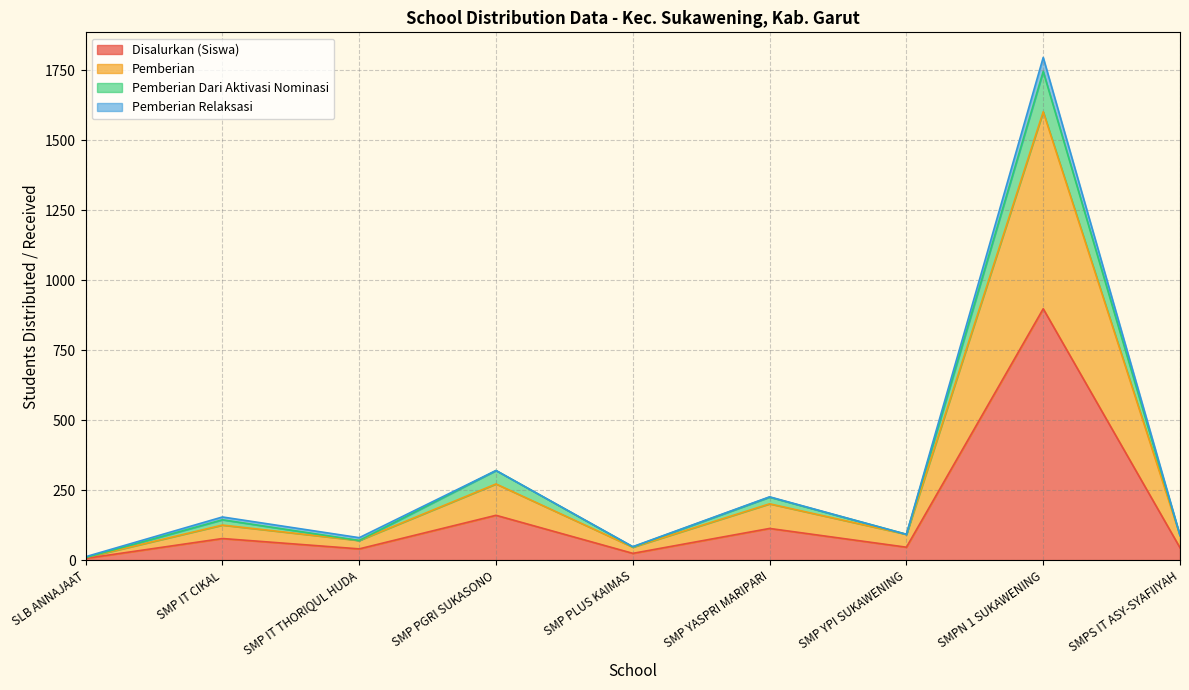

What is the average value of the Disalurkan (Dana) series?

156